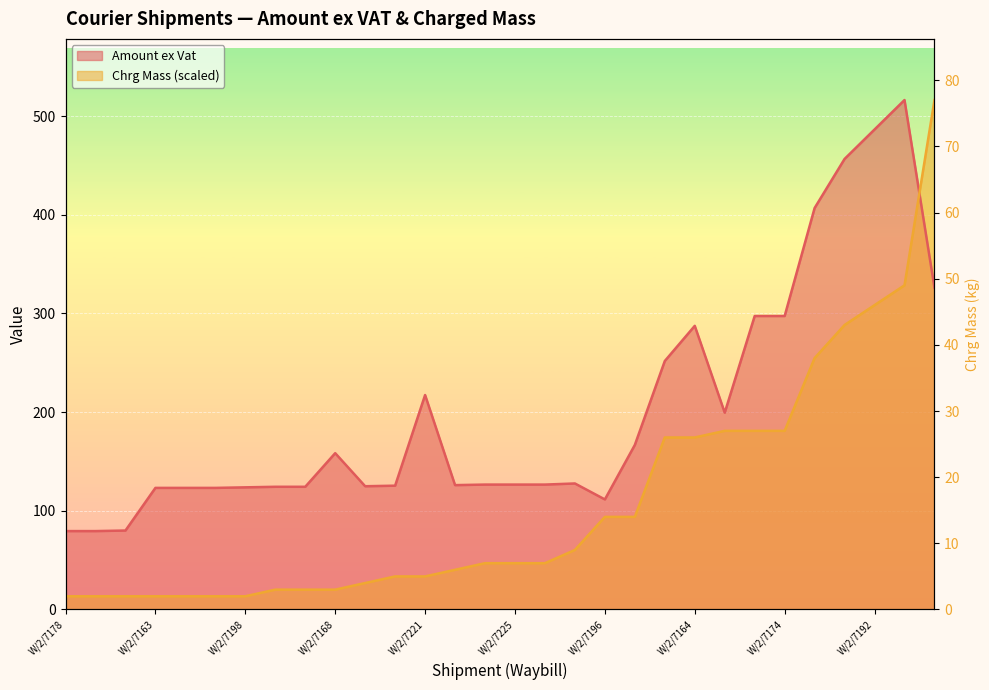

What is the average value of the Amount ex Vat series?

201.5